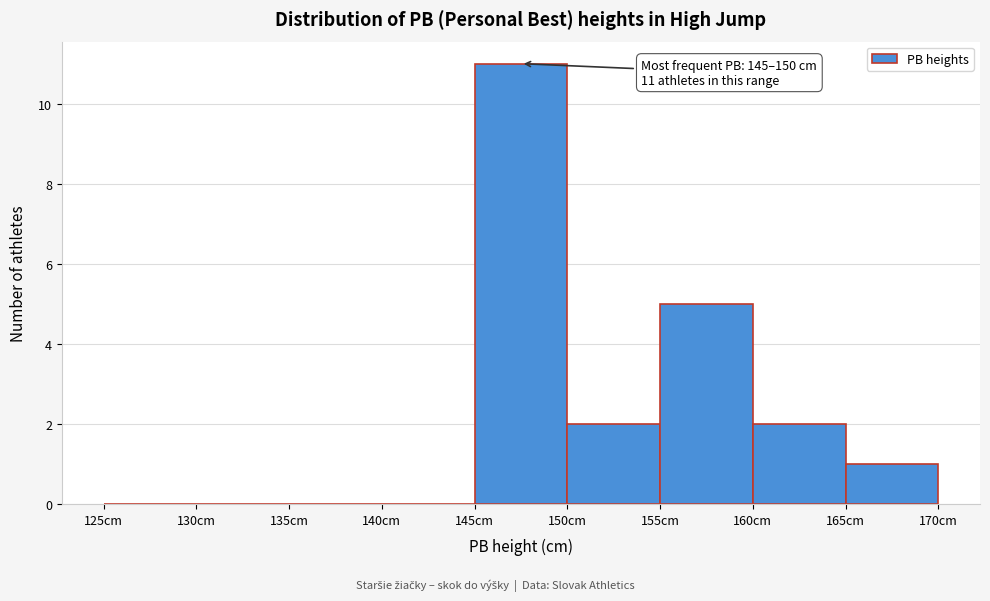

Which range on the x-axis has the tallest bar?

145 to 150